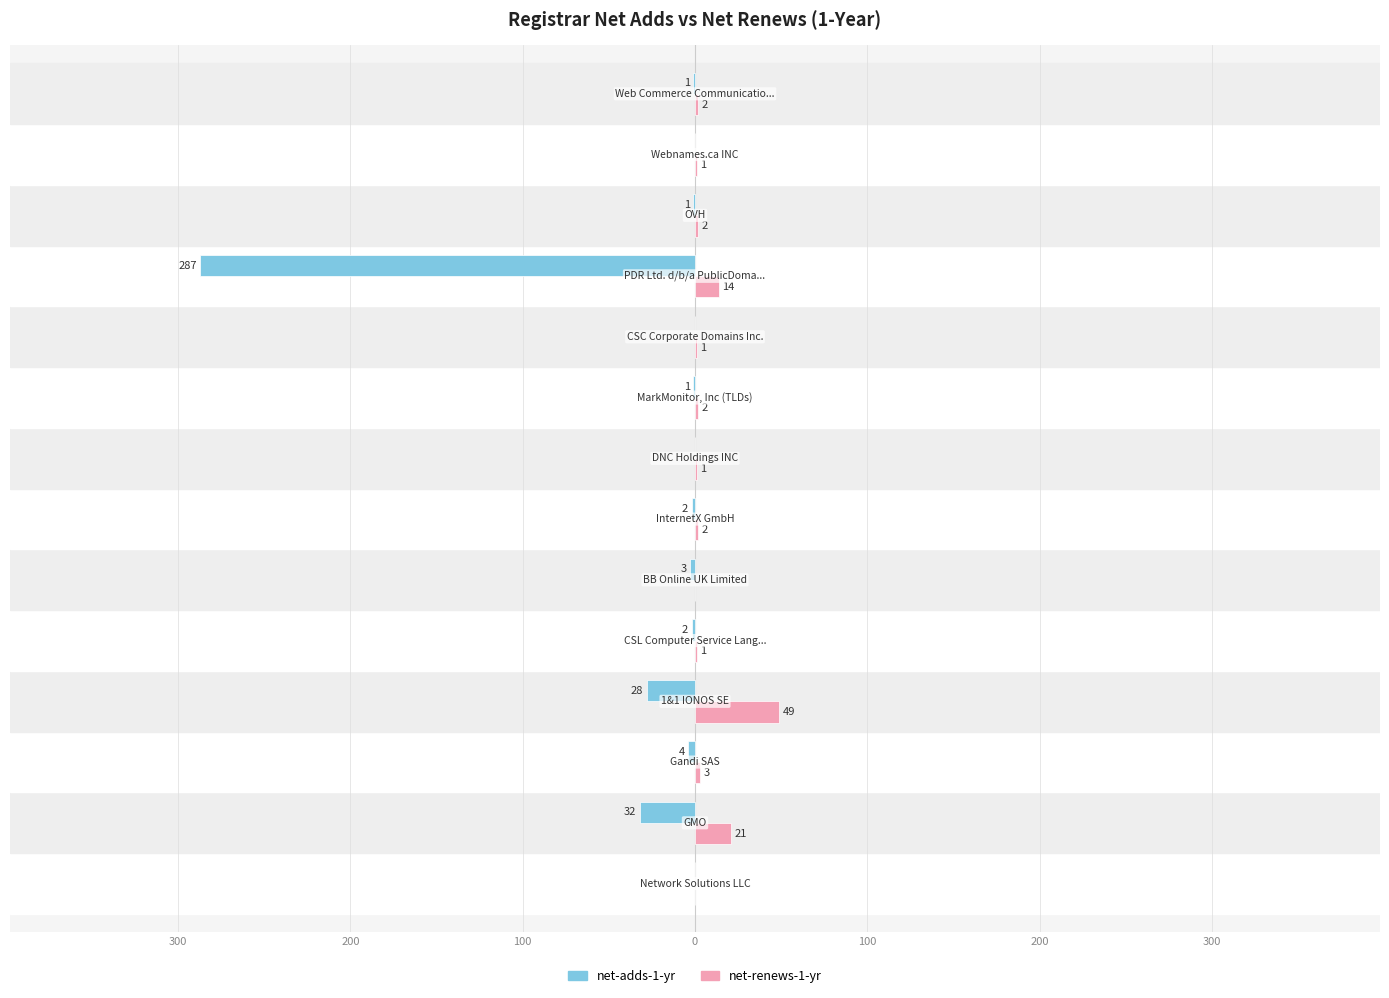

What are all the series names shown in the legend?

net-adds-1-yr, net-renews-1-yr